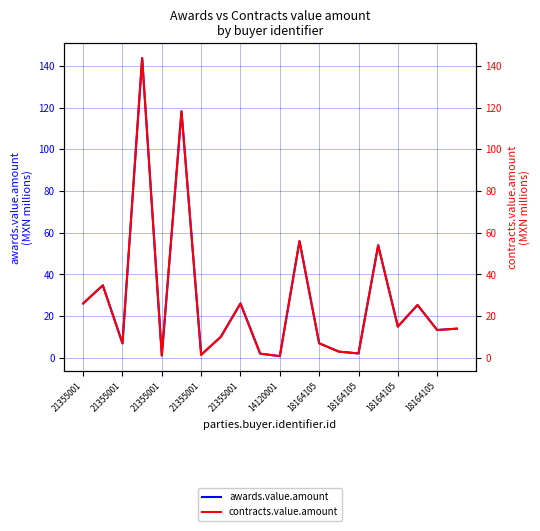

Where is the first local minimum for contracts.value.amount?

21355001